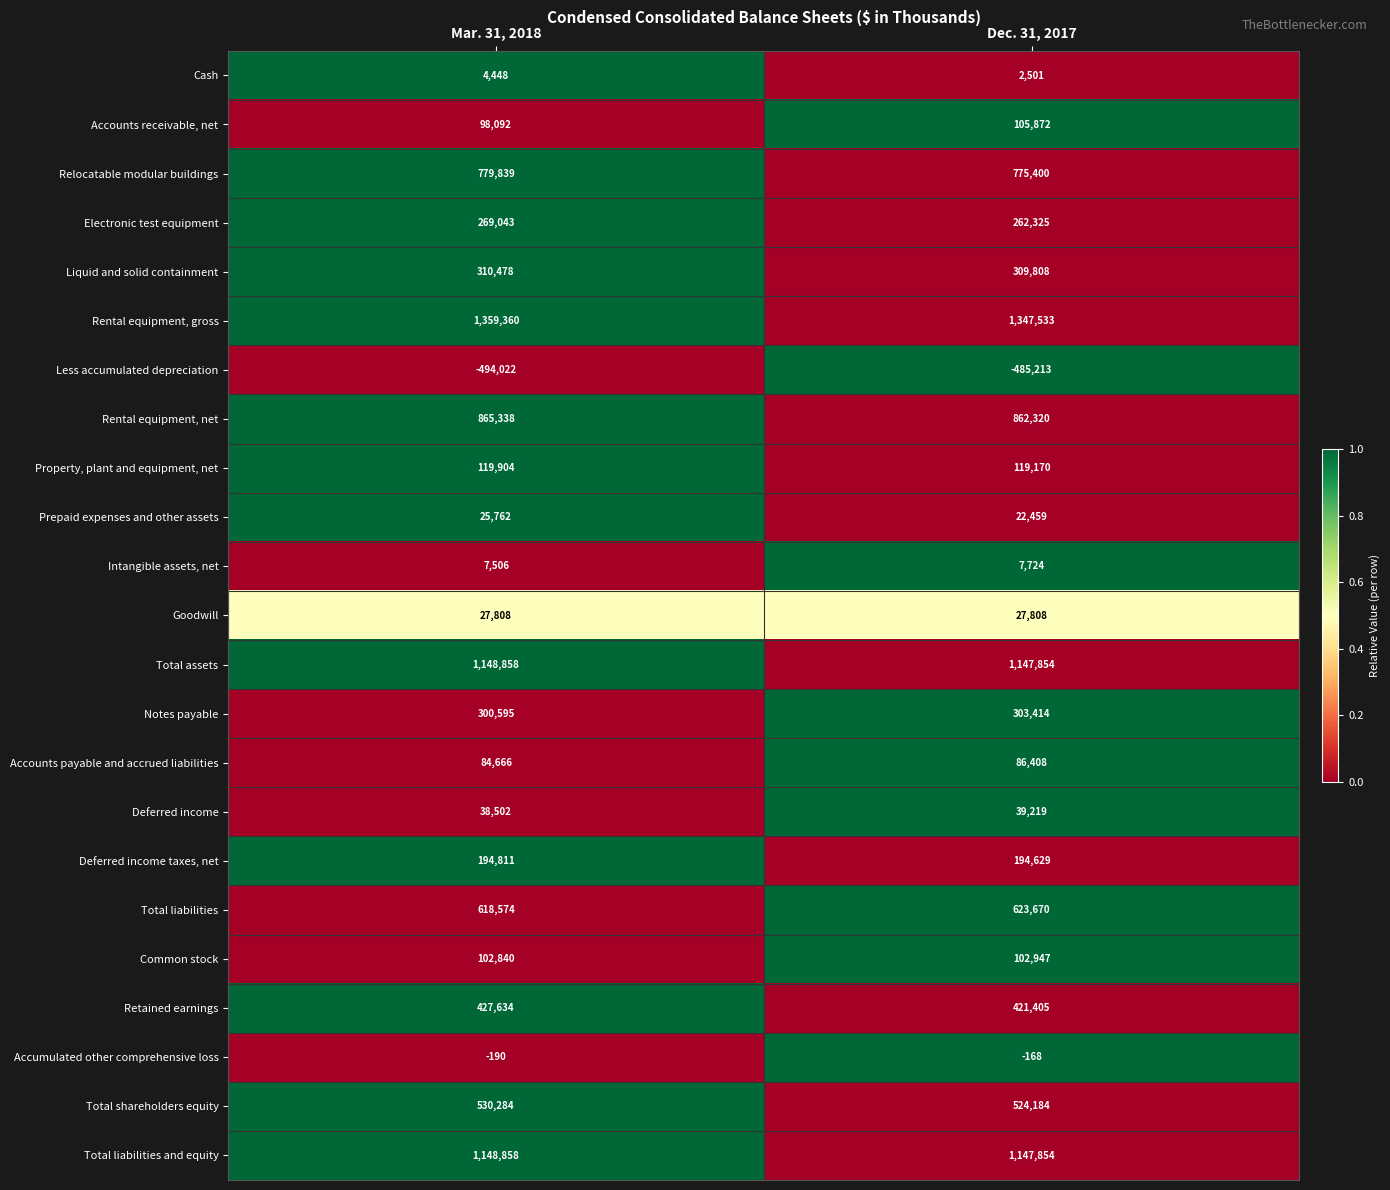

True or false: Goodwill has a value of 27808 at Dec. 31, 2017.

True